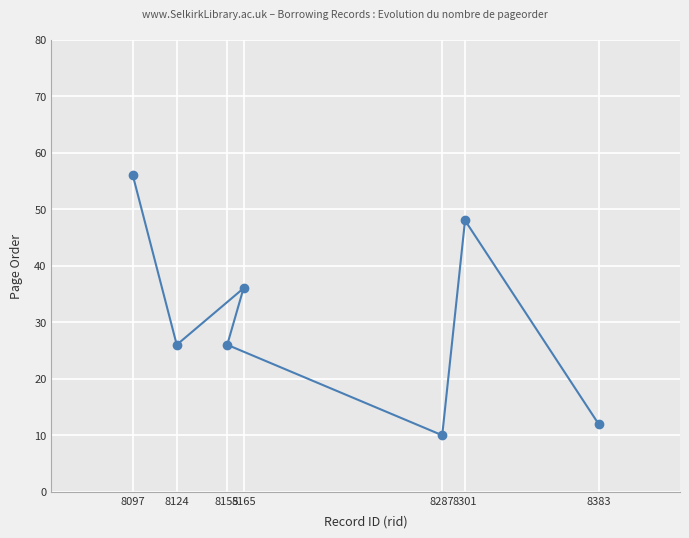

Approximately how many times larger is the value at 8165 compared to 8301?

0.8